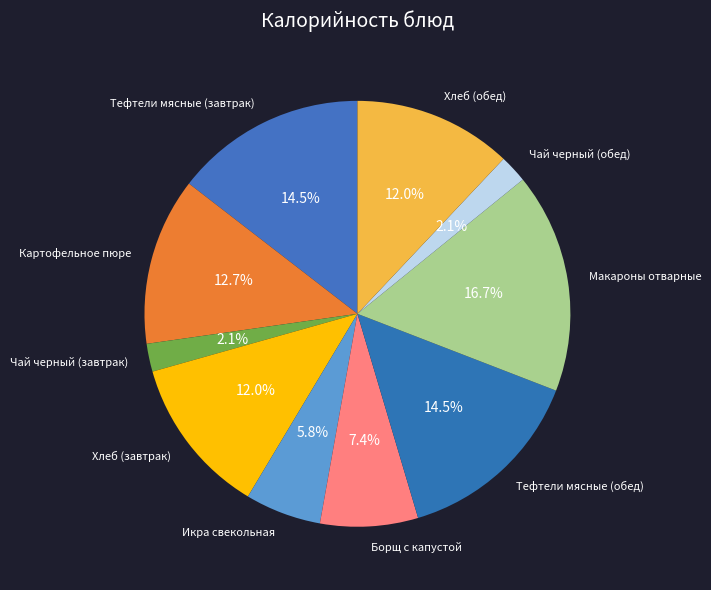

What is the total percentage of Тефтели мясные (обед) and Икра свекольная?

20.3%